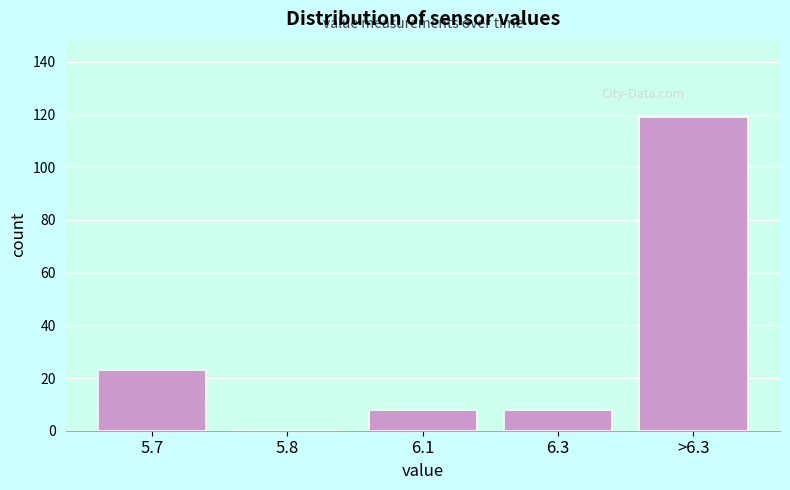

Reading left to right, list all the values displayed in this chart.

5.7=23	5.8=0	6.1=8	6.3=8	>6.3=119